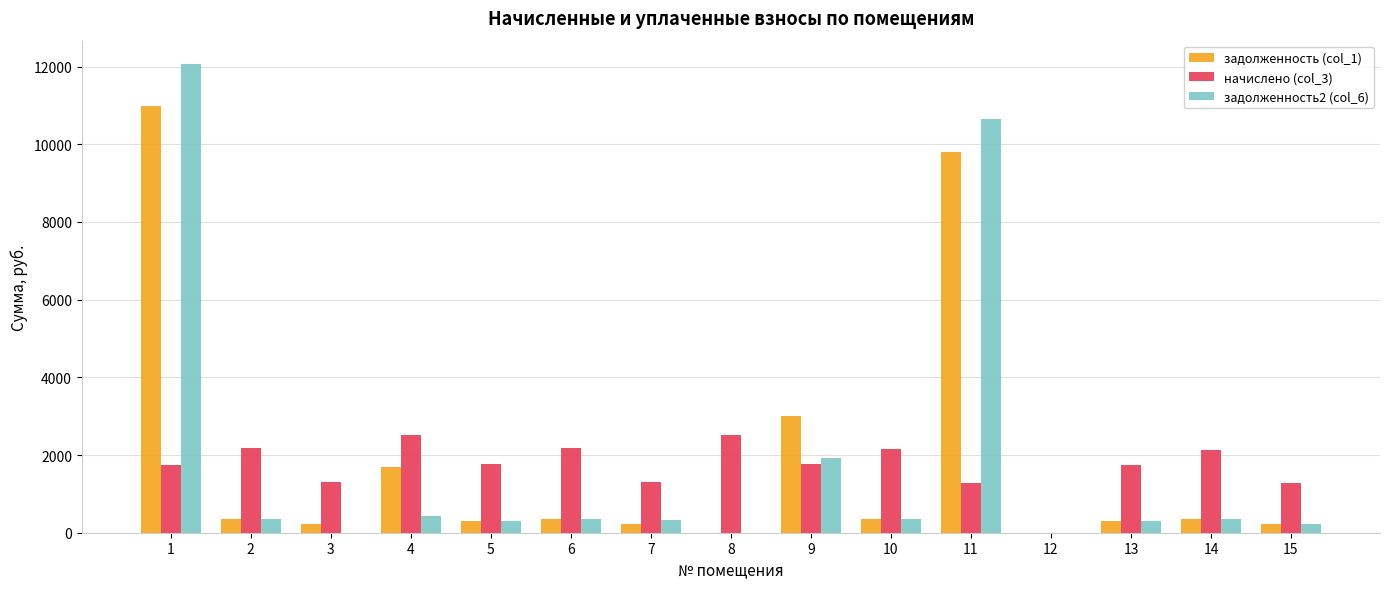

How many groups of bars are there?

15